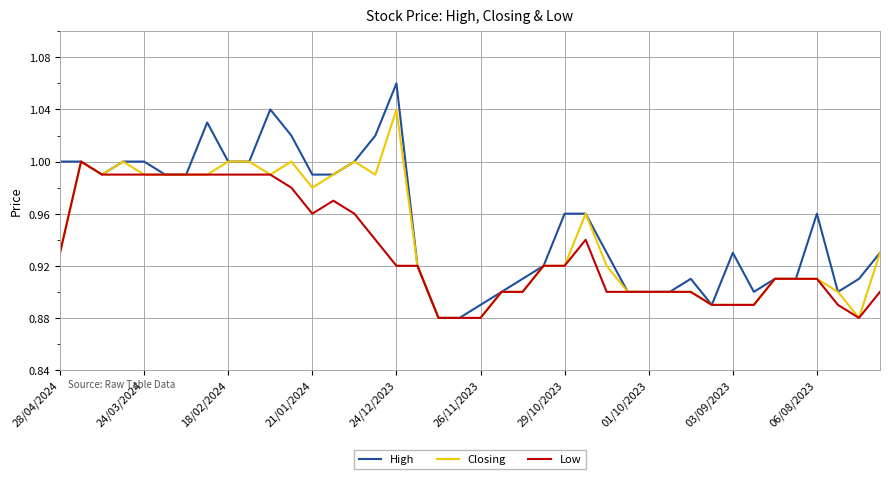

What are all the series names shown in the legend?

High, Closing, Low